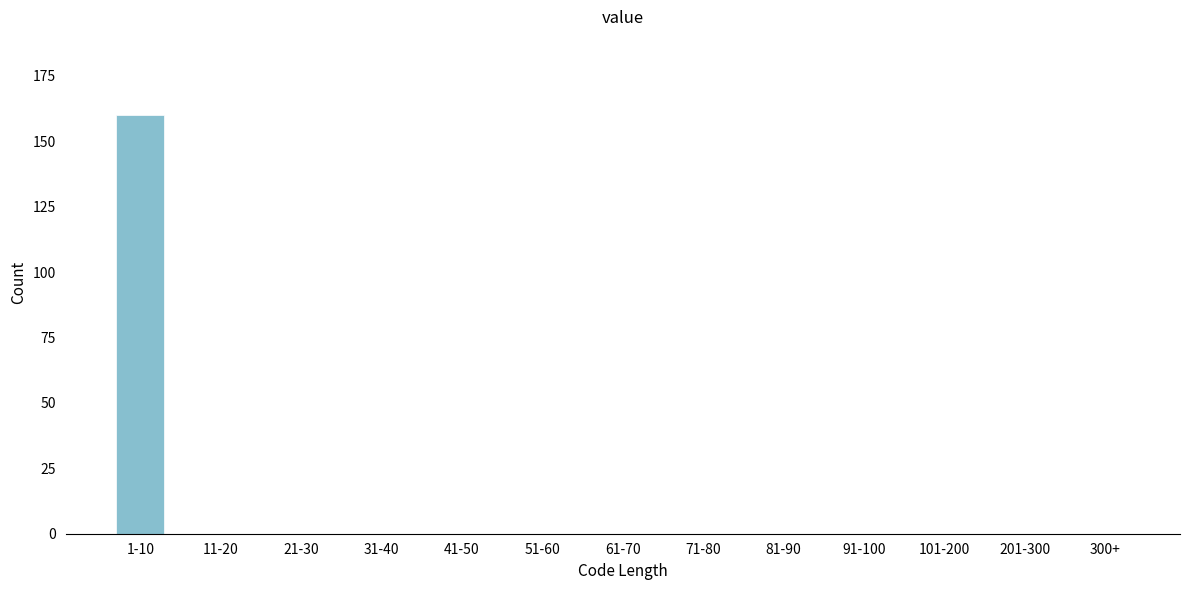

Reading right to left, transcribe all the data shown in this chart.

300+=0	201-300=0	101-200=0	91-100=0	81-90=0	71-80=0	61-70=0	51-60=0	41-50=0	31-40=0	21-30=0	11-20=0	1-10=160